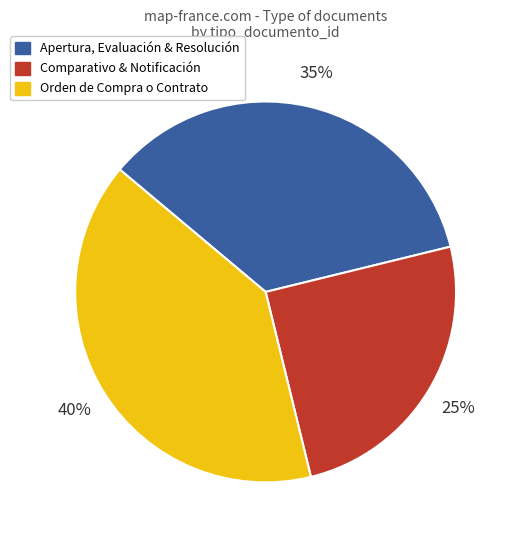

To the nearest percent, what is the average slice percentage?

33%